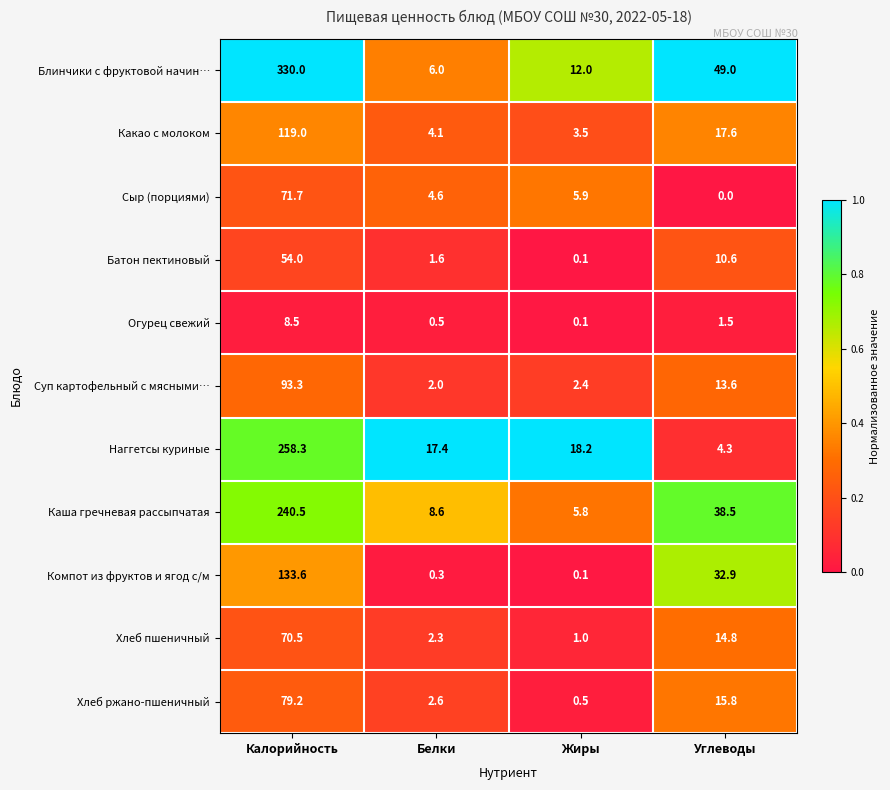

What is the difference between the second highest and minimum values in the Блинчики с фруктовой начин… series?

43.0